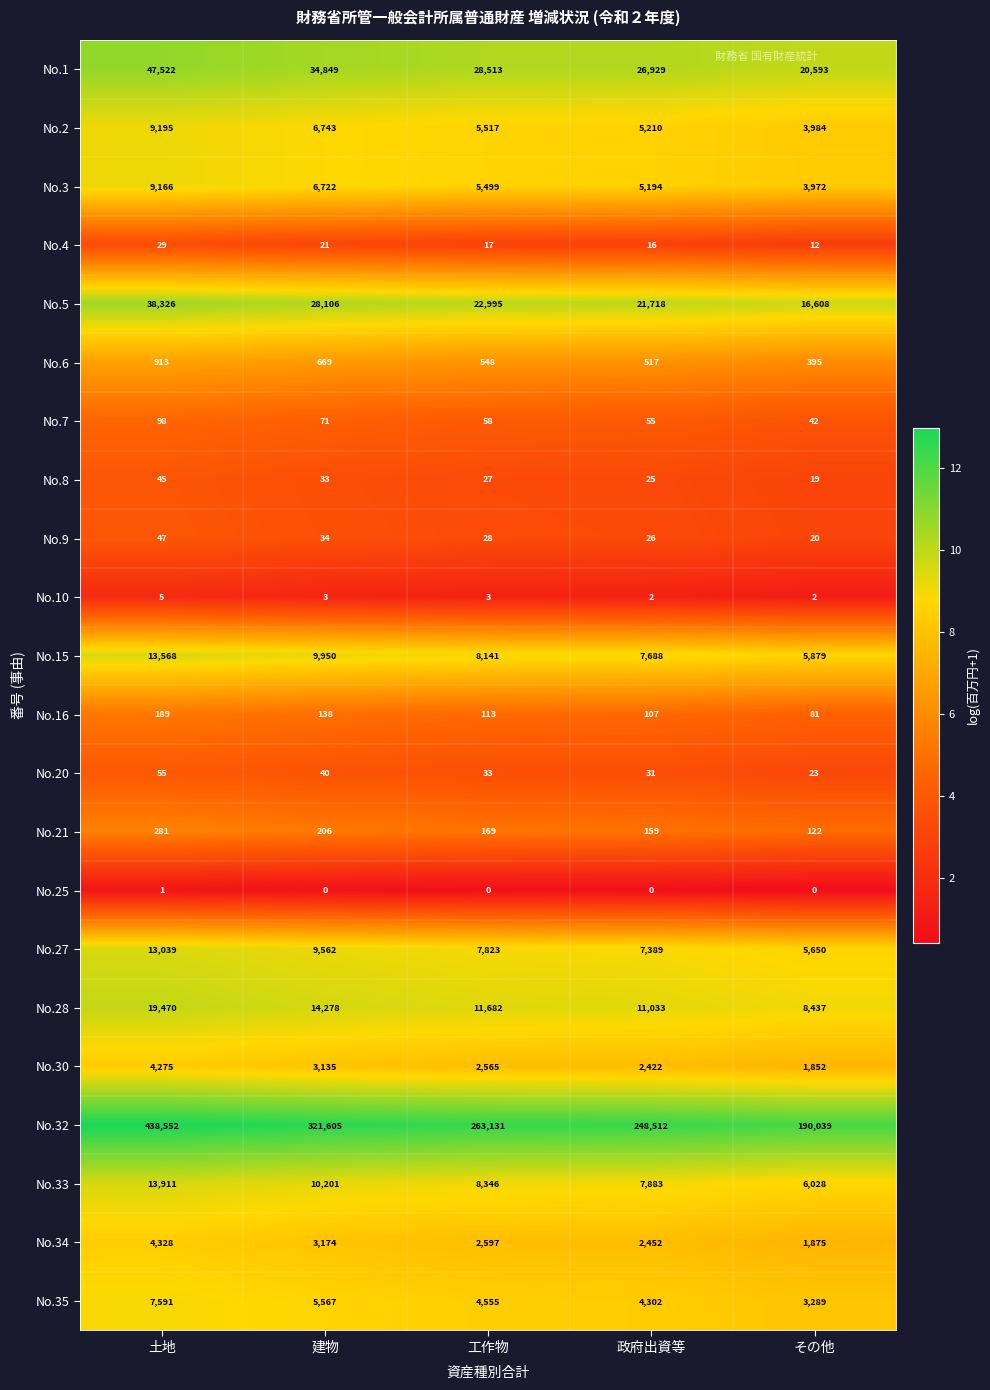

What is the difference between the maximum and minimum values in the No.1 series?

26929